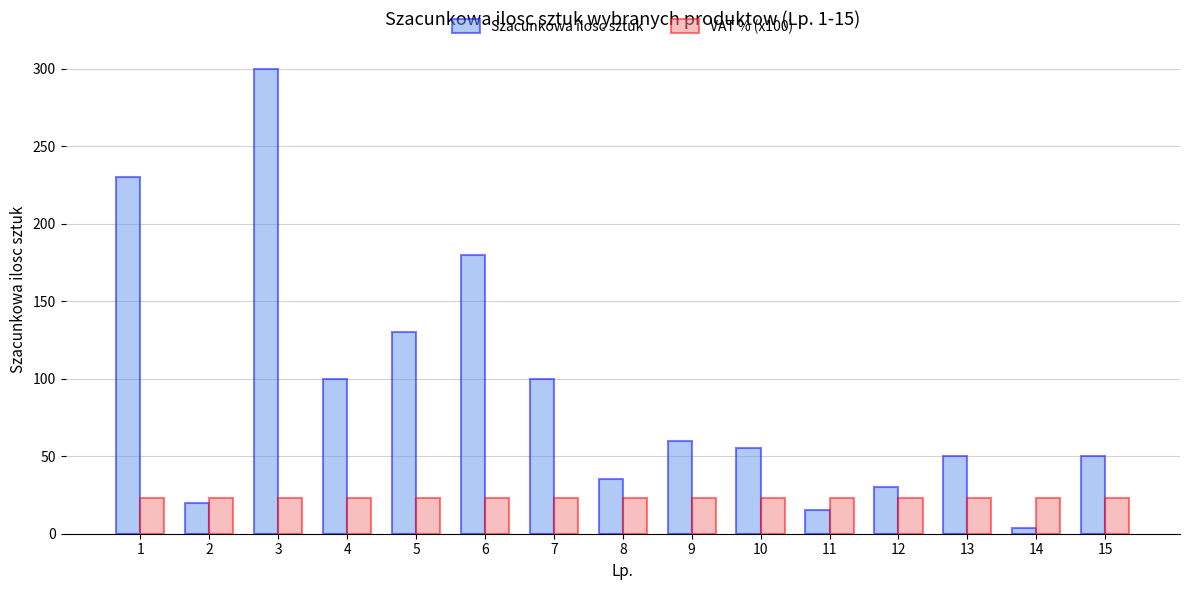

Which category has the lowest value across all series?

14